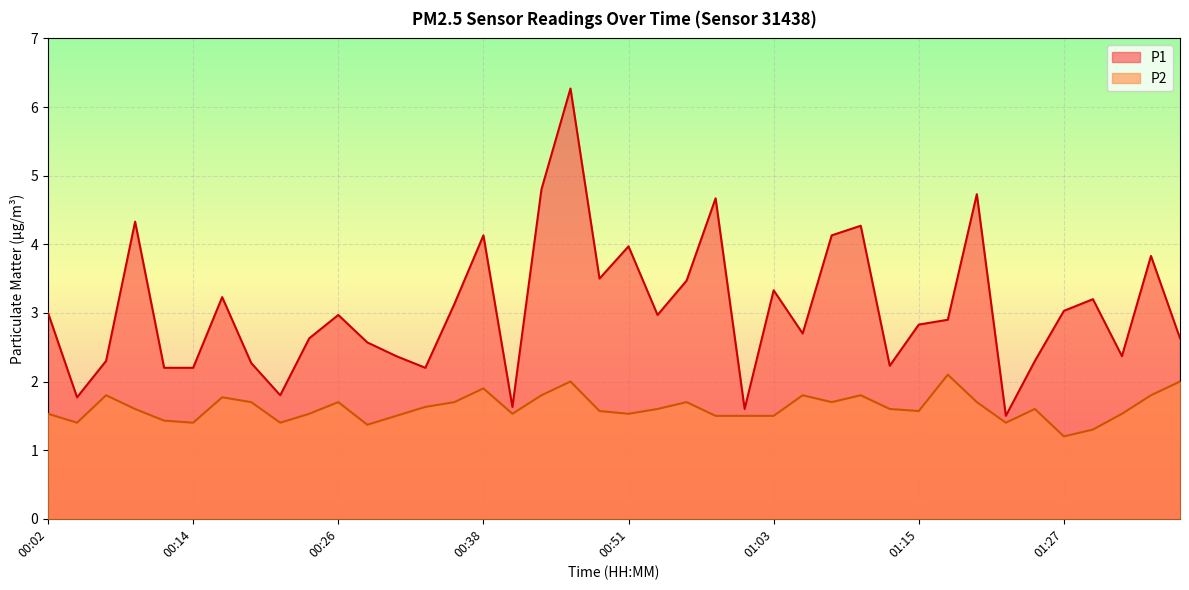

What is the maximum value for P2?

2.1